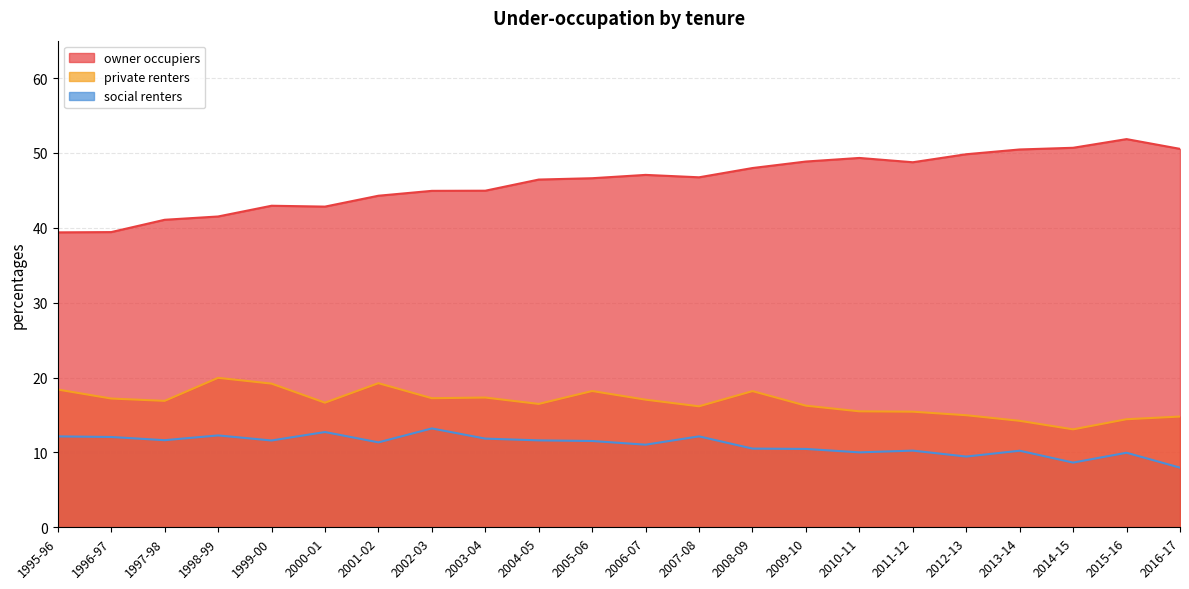

What is the difference between the second highest and minimum values in the owner occupiers series?

11.3